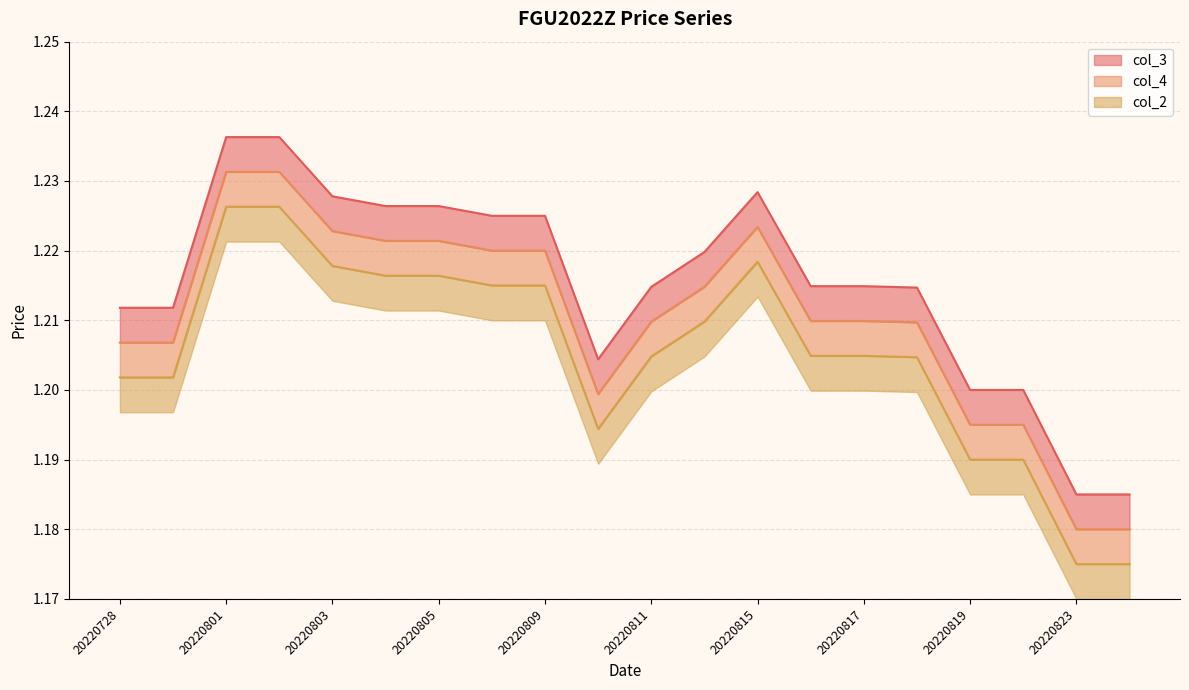

Which has a higher value, 20220815 or 20220818?

20220815